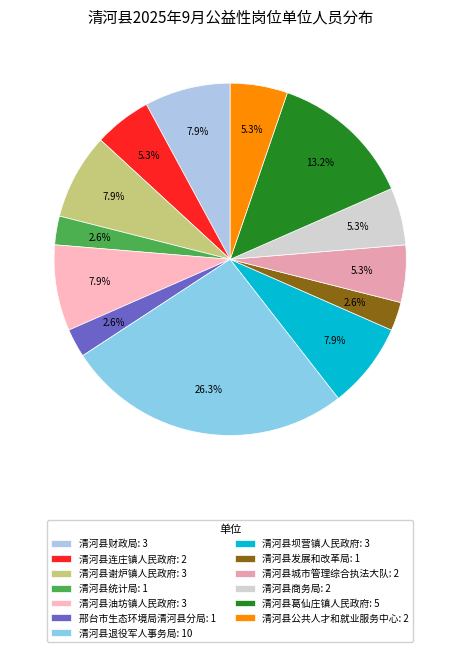

What portion of the pie excludes 清河县坝营镇人民政府?

92.1%